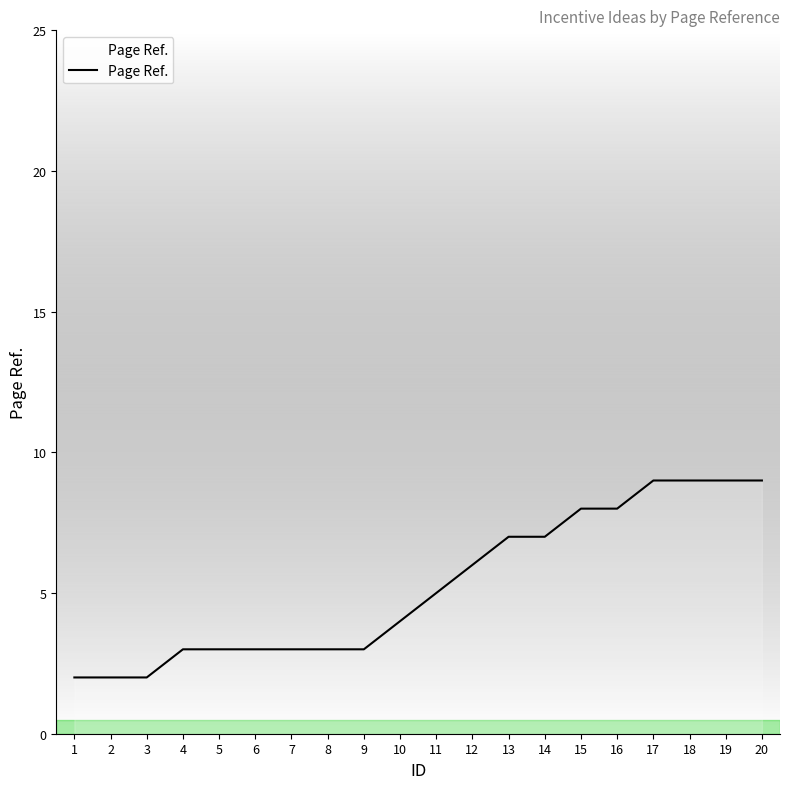

What is the approximate value at 18?

9